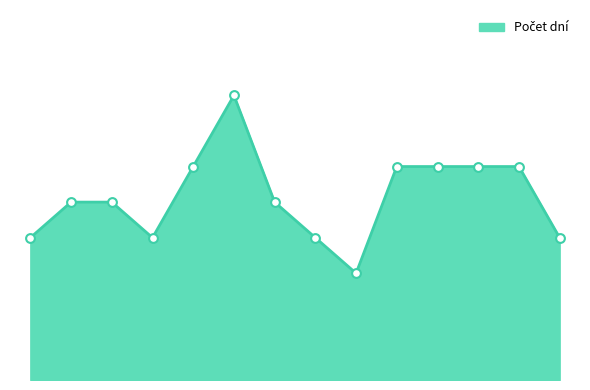

Does the chart have visible grid lines?

No